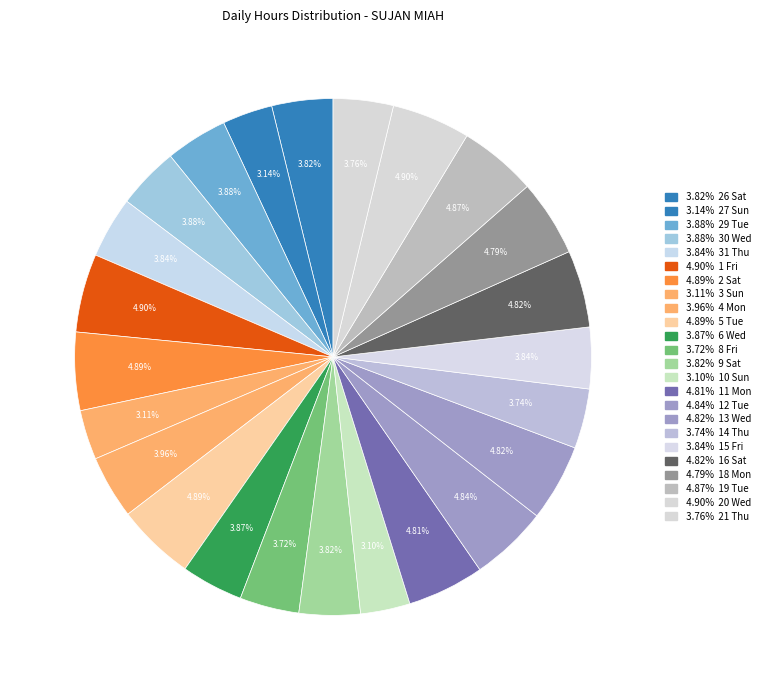

How many slices are in this pie chart?

24